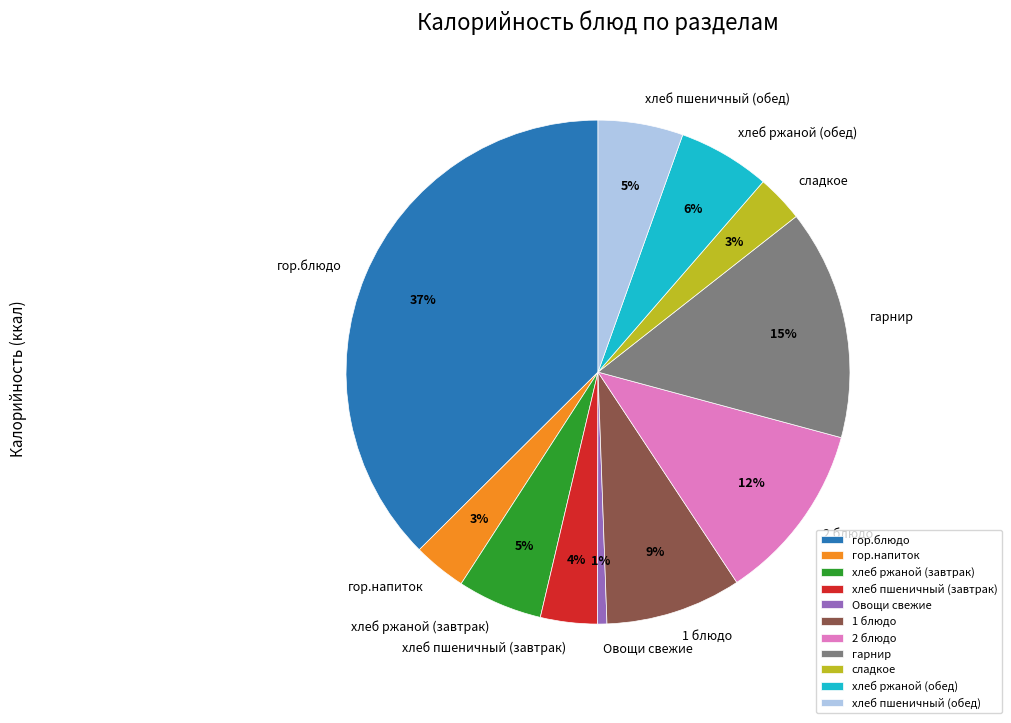

To the nearest percent, what is the average slice percentage?

9%